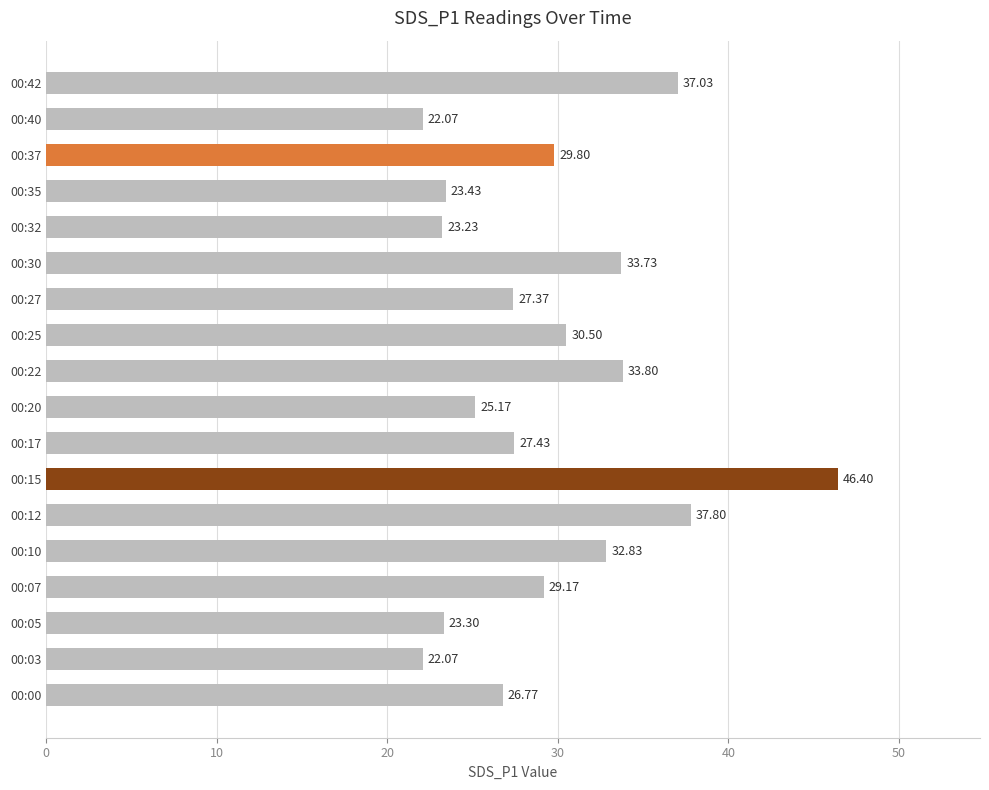

How many values exceed 29?

9